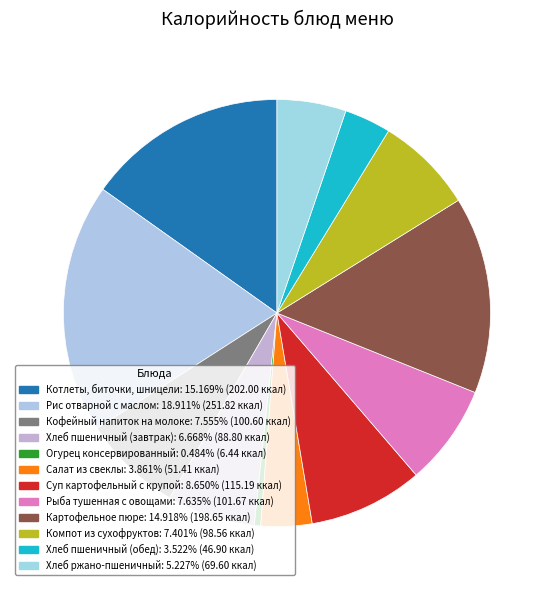

How many slices are in this pie chart?

12